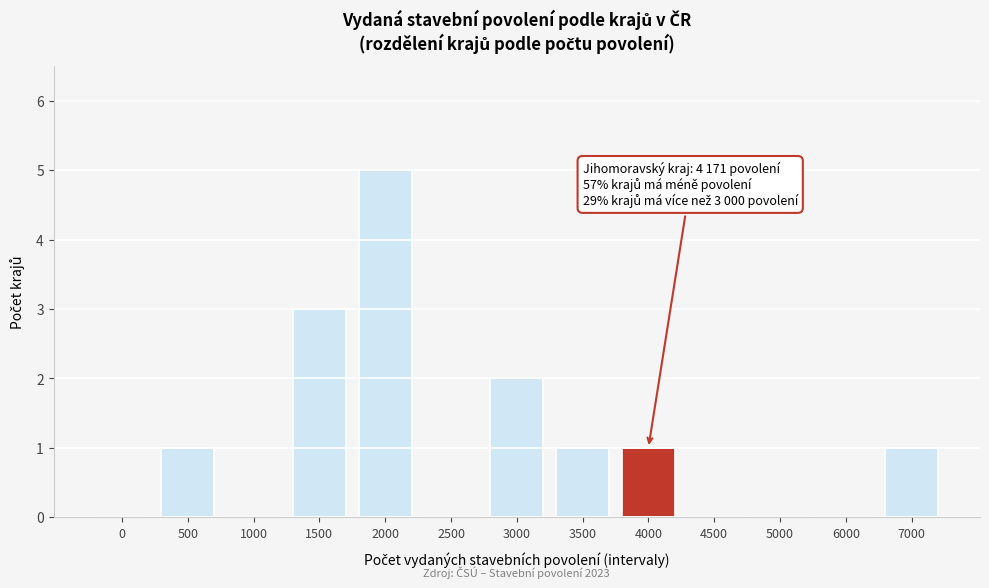

Reading right to left, list all the values displayed in this chart.

7000=1	6000=0	5000=0	4500=0	4000=1	3500=1	3000=2	2500=0	2000=5	1500=3	1000=0	500=1	0=0